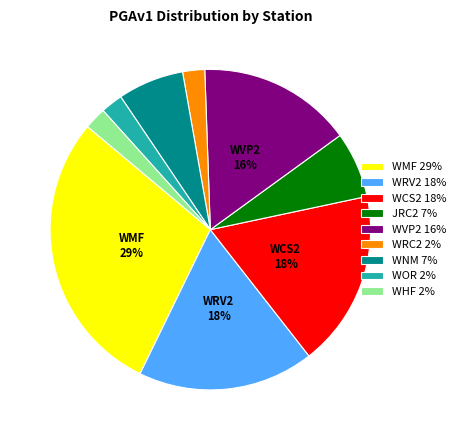

What percentage is the WCS2 slice, to the nearest percent?

18%